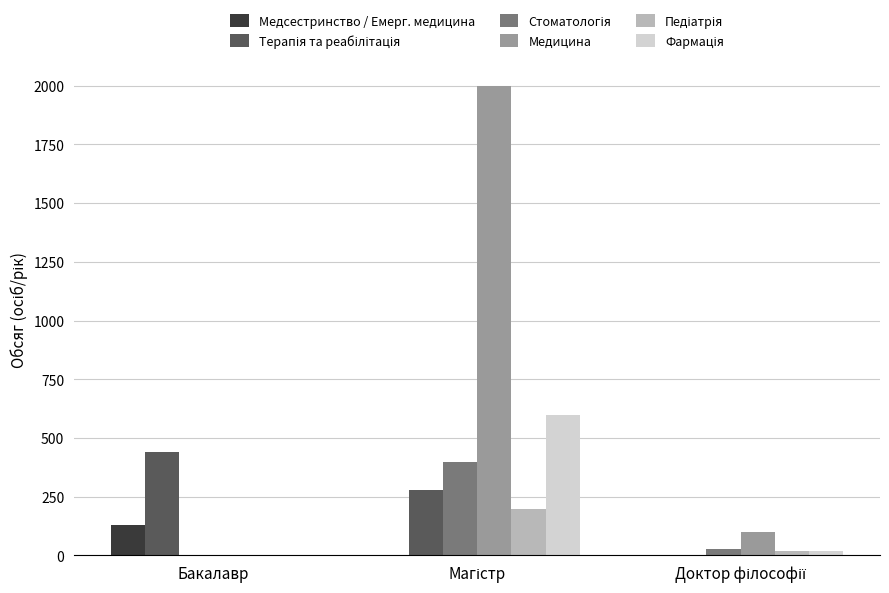

What is the maximum value shown in the chart?

2000